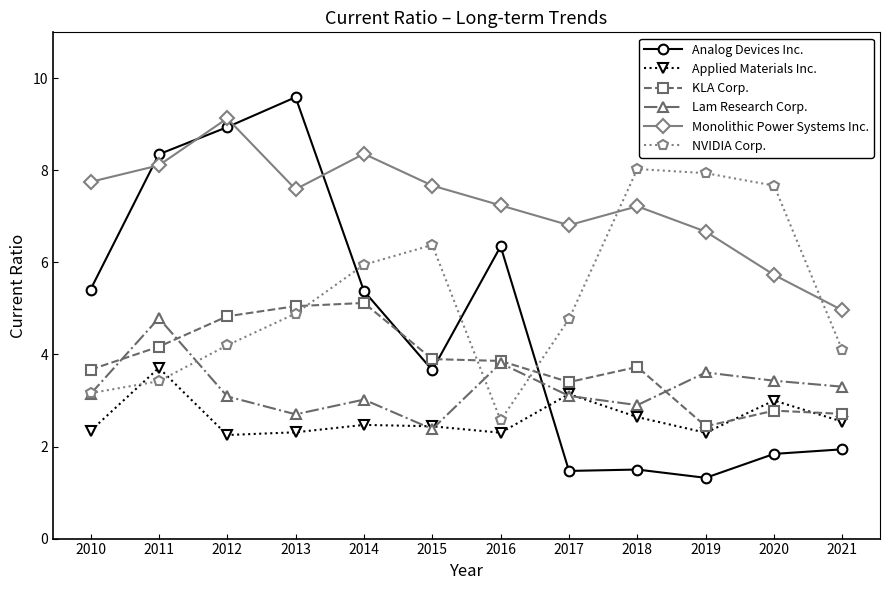

What value does the Lam Research Corp. series have at 2015?

2.4